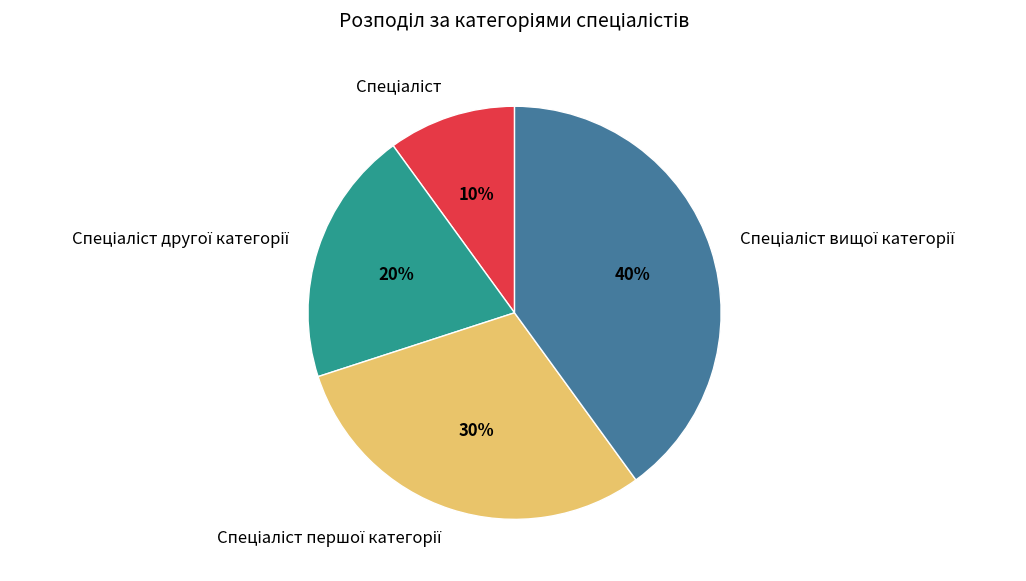

Is there any slice that represents more than half of the pie?

No